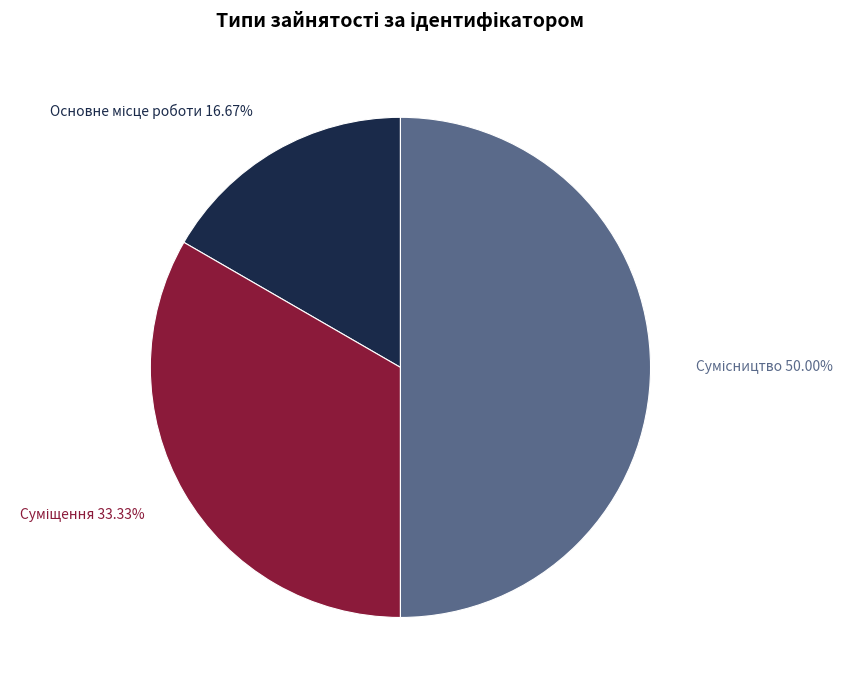

Count the number of slices in the pie.

3